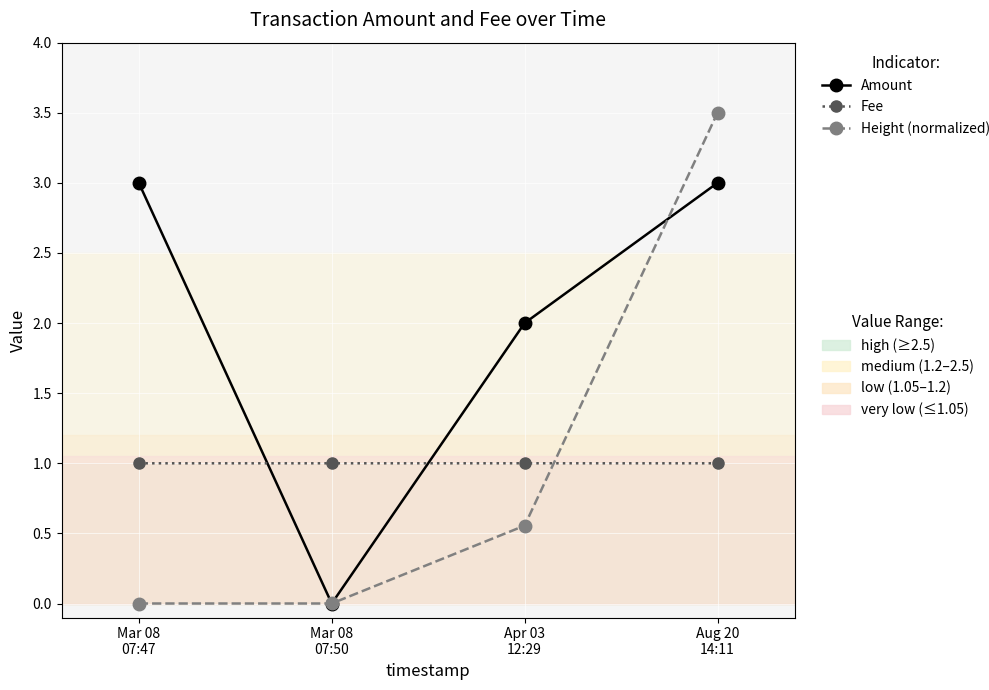

What is the maximum value shown in the chart?

3.5